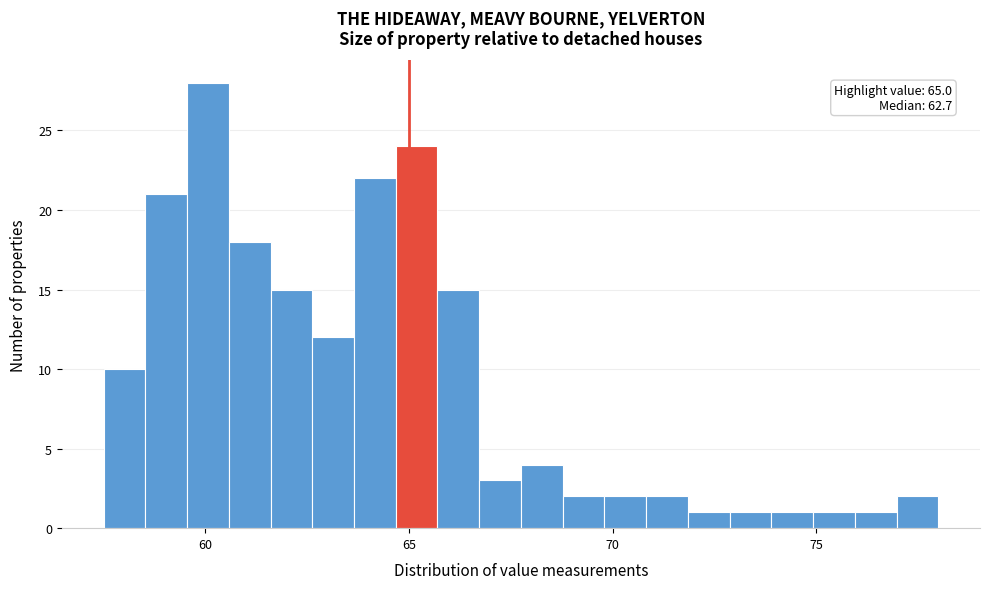

Around what value on the x-axis is the tallest bar? Give the approximate position of its centre, as read against the axis.

60.0